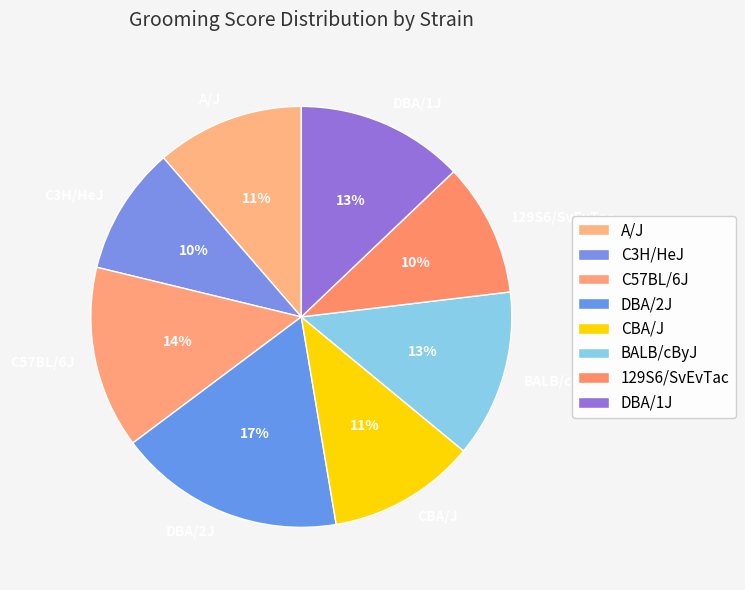

Count the number of slices in the pie.

8